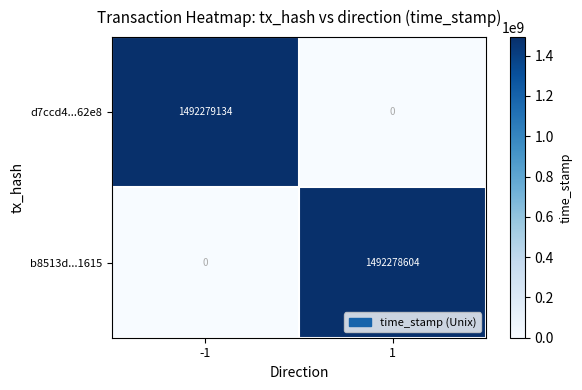

What is the maximum value shown in the chart?

1492279134